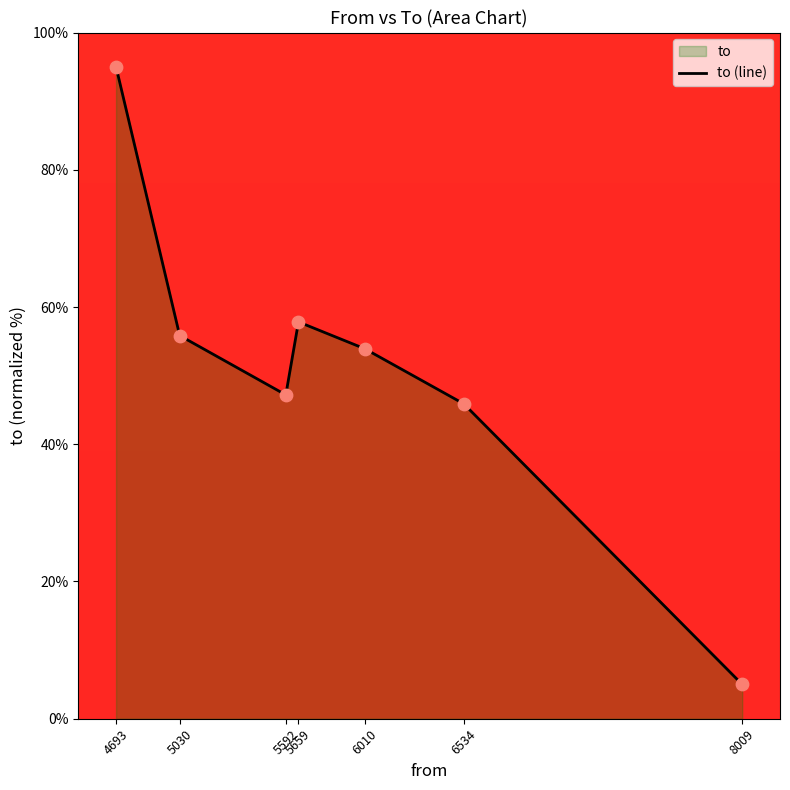

What is the change in value from 5030 to 8009?

-50.8